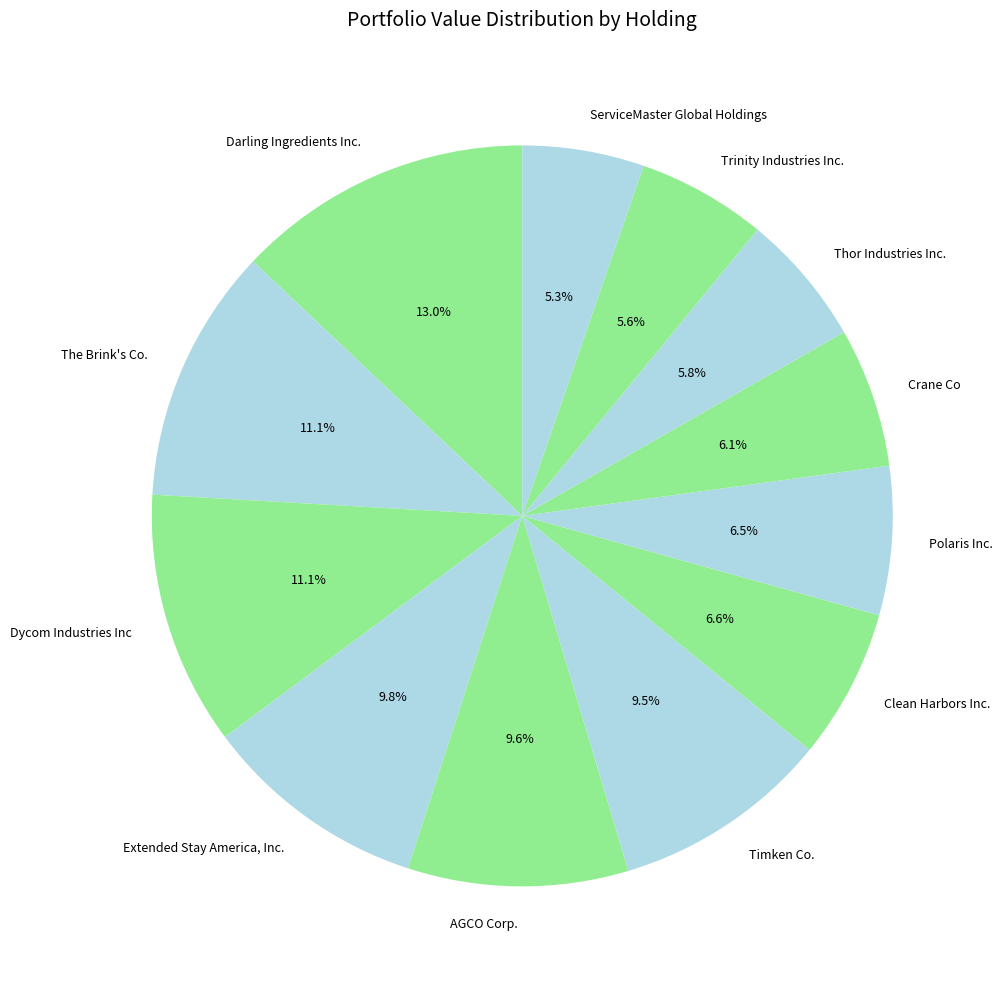

To the nearest percent, what is the combined percentage of Crane Co and Extended Stay America, Inc.?

16%